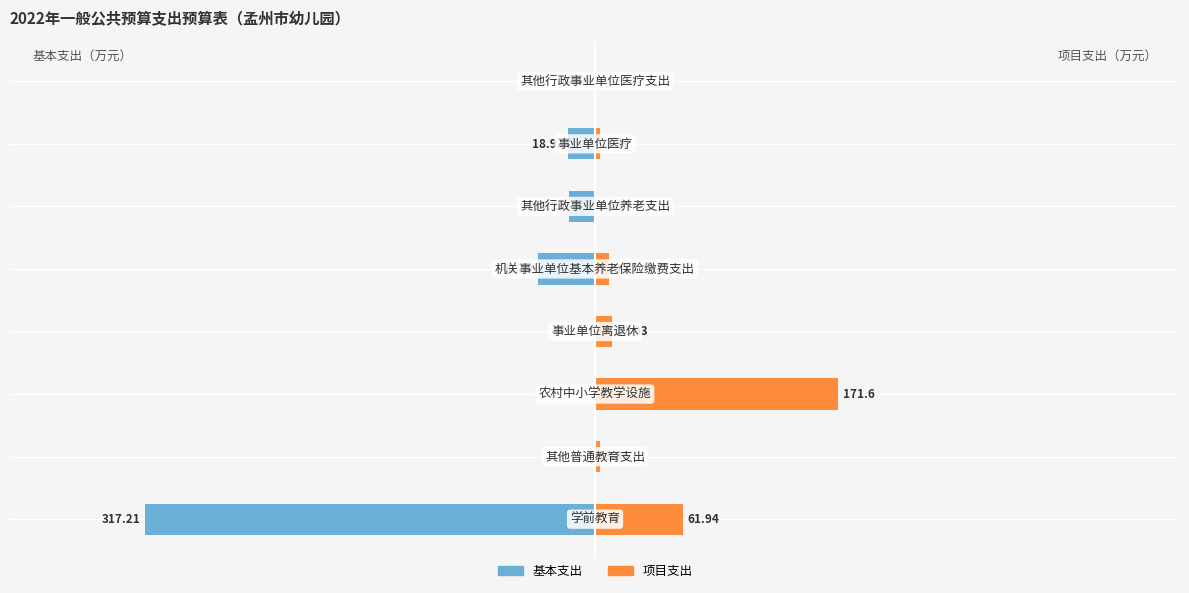

How many distinct data groups are displayed?

2